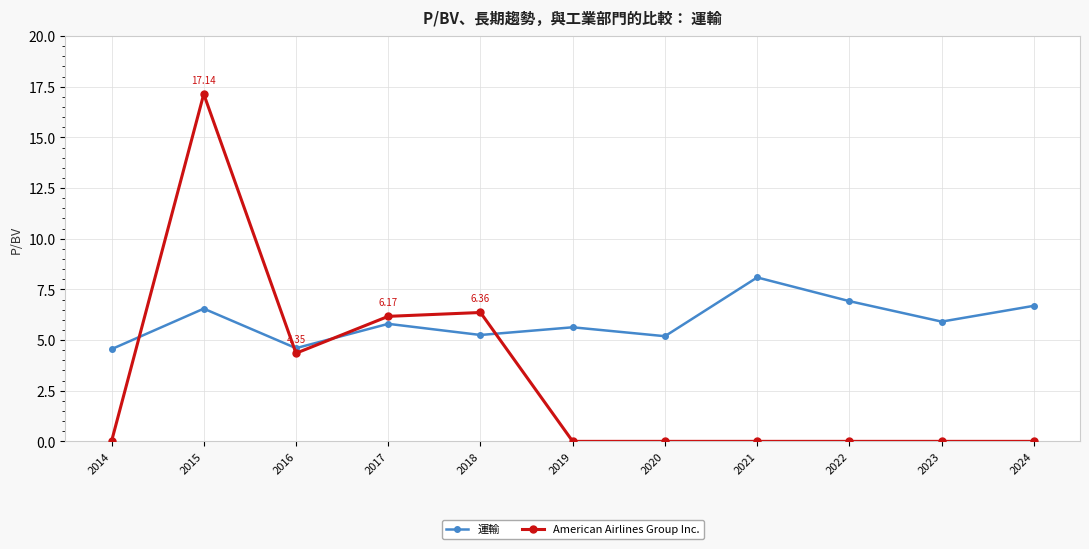

How many distinct data groups are displayed?

2